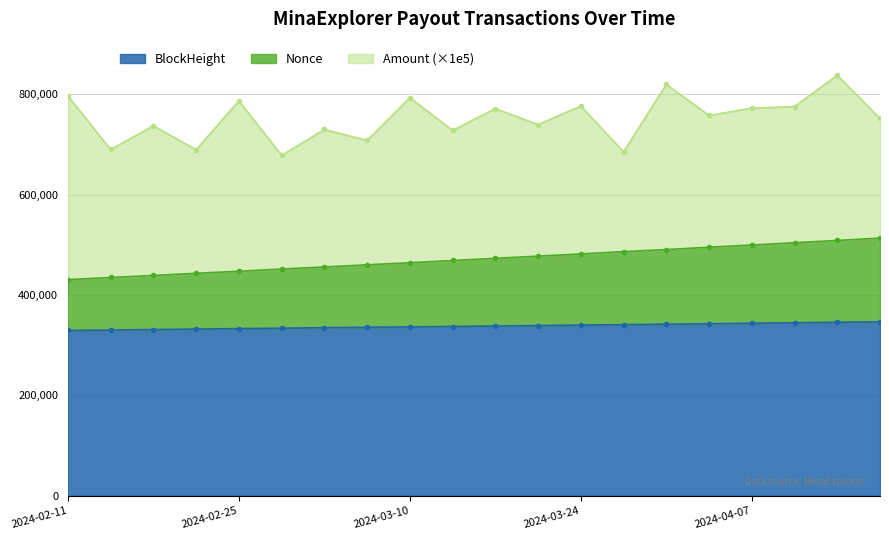

What is the maximum value for Nonce_scaled?

513328